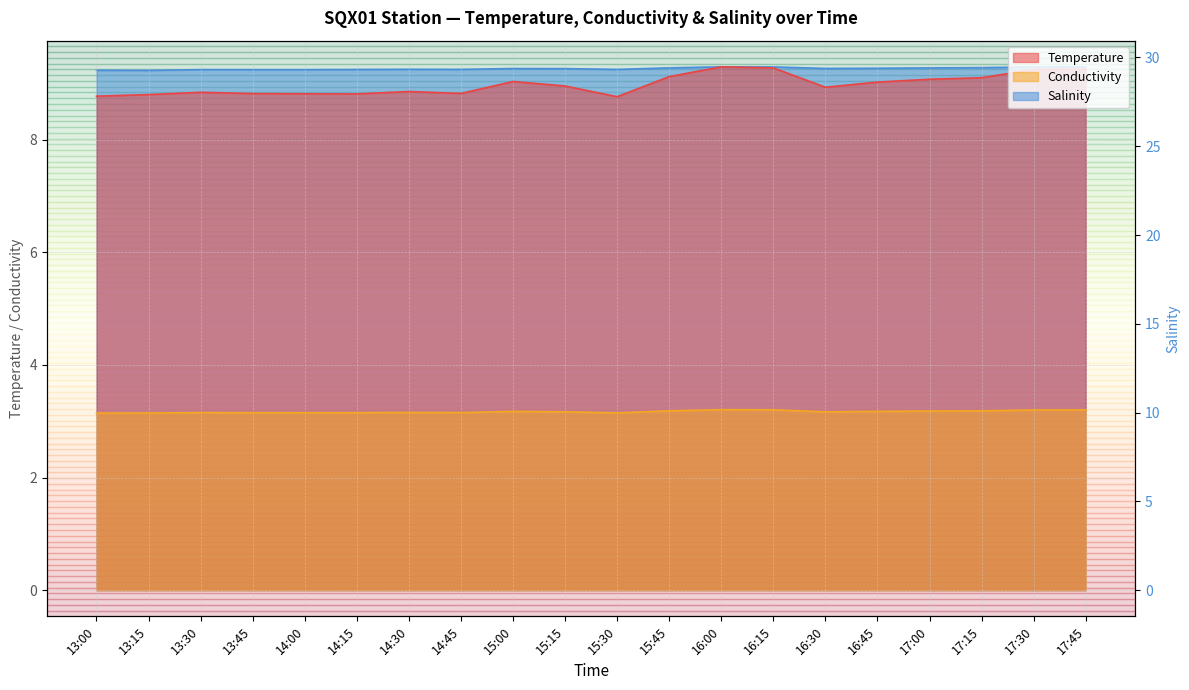

Which has a higher value, 14:15 or 16:15?

16:15